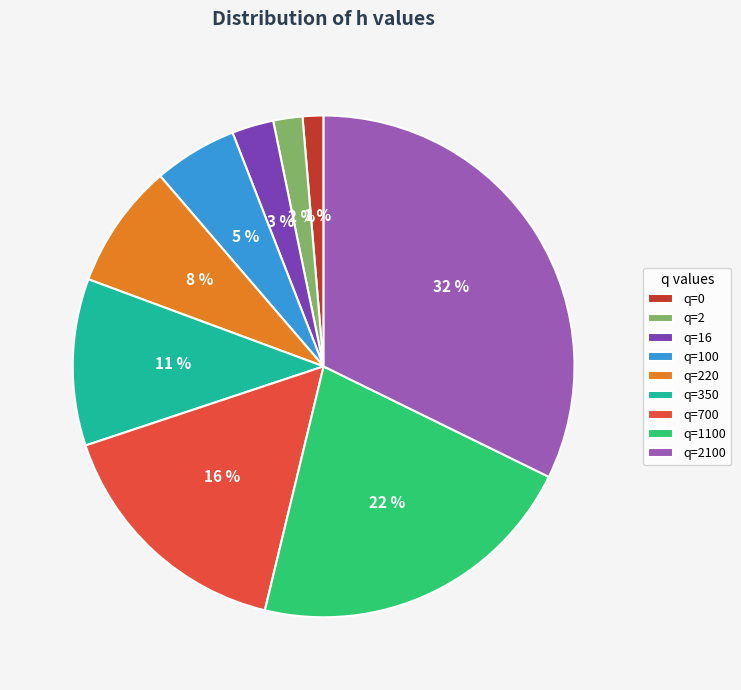

True or false: q=350 accounts for 2% of the total.

False